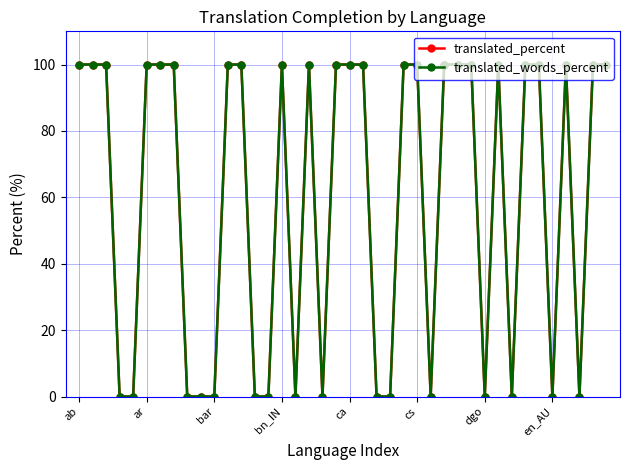

Where is the first local maximum for translated_percent?

bn_IN